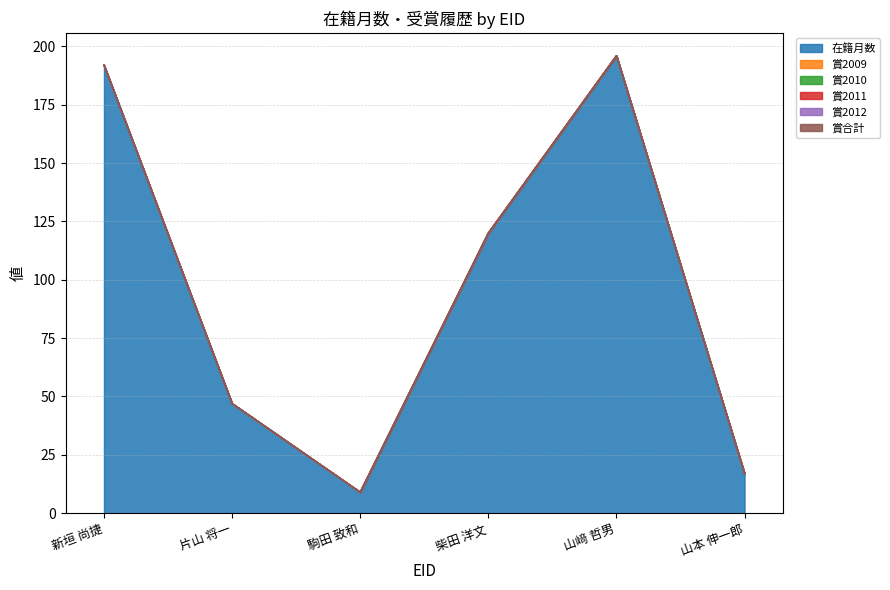

How many data points does each series have?

6